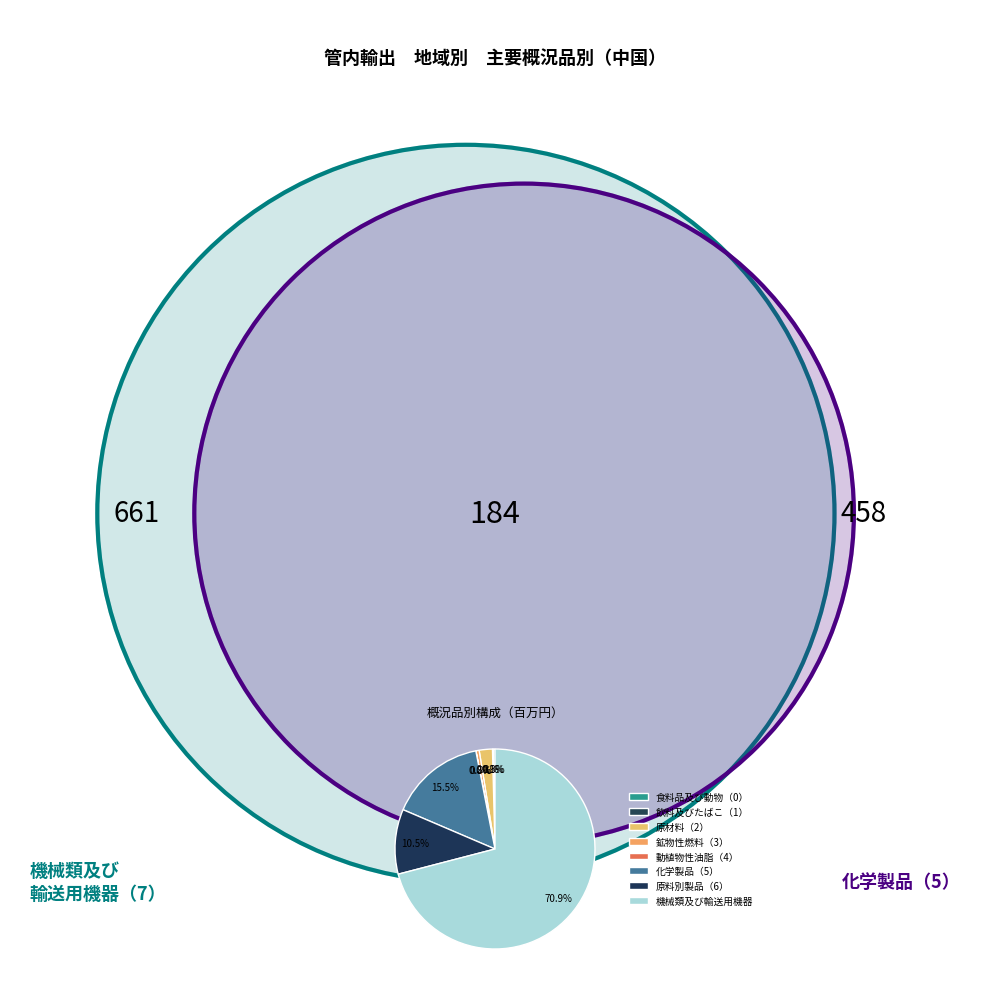

To the nearest percent, what is the average slice percentage?

12%